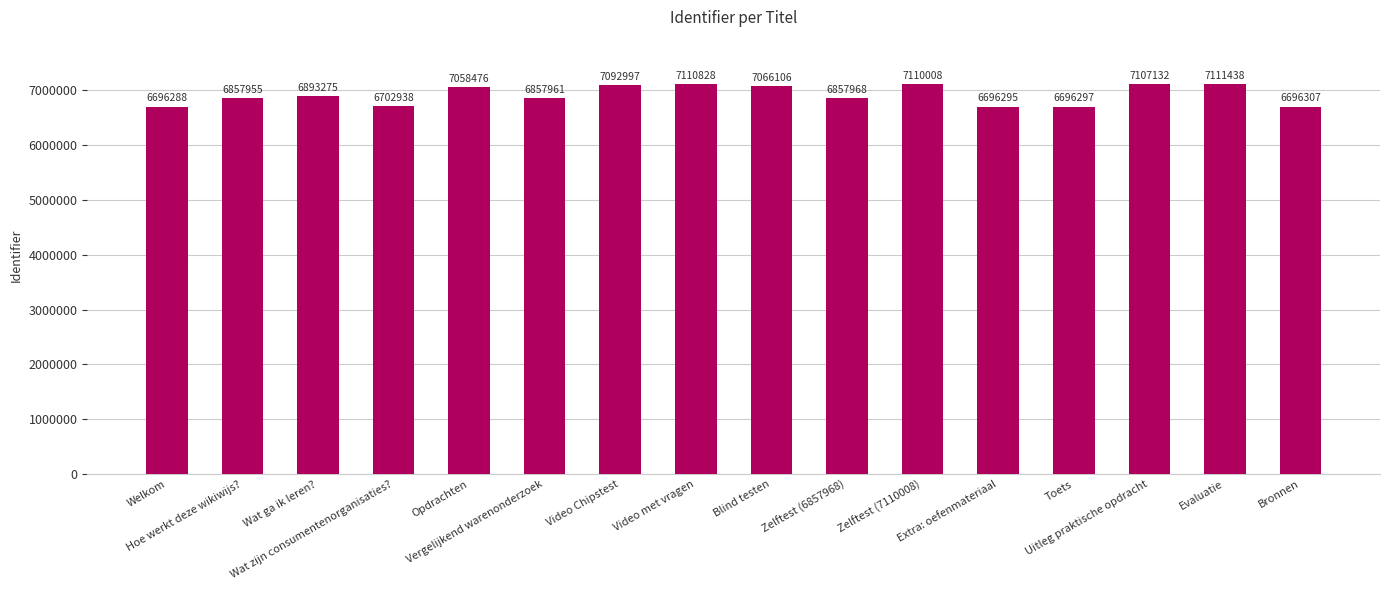

How many categories are shown in the chart?

16